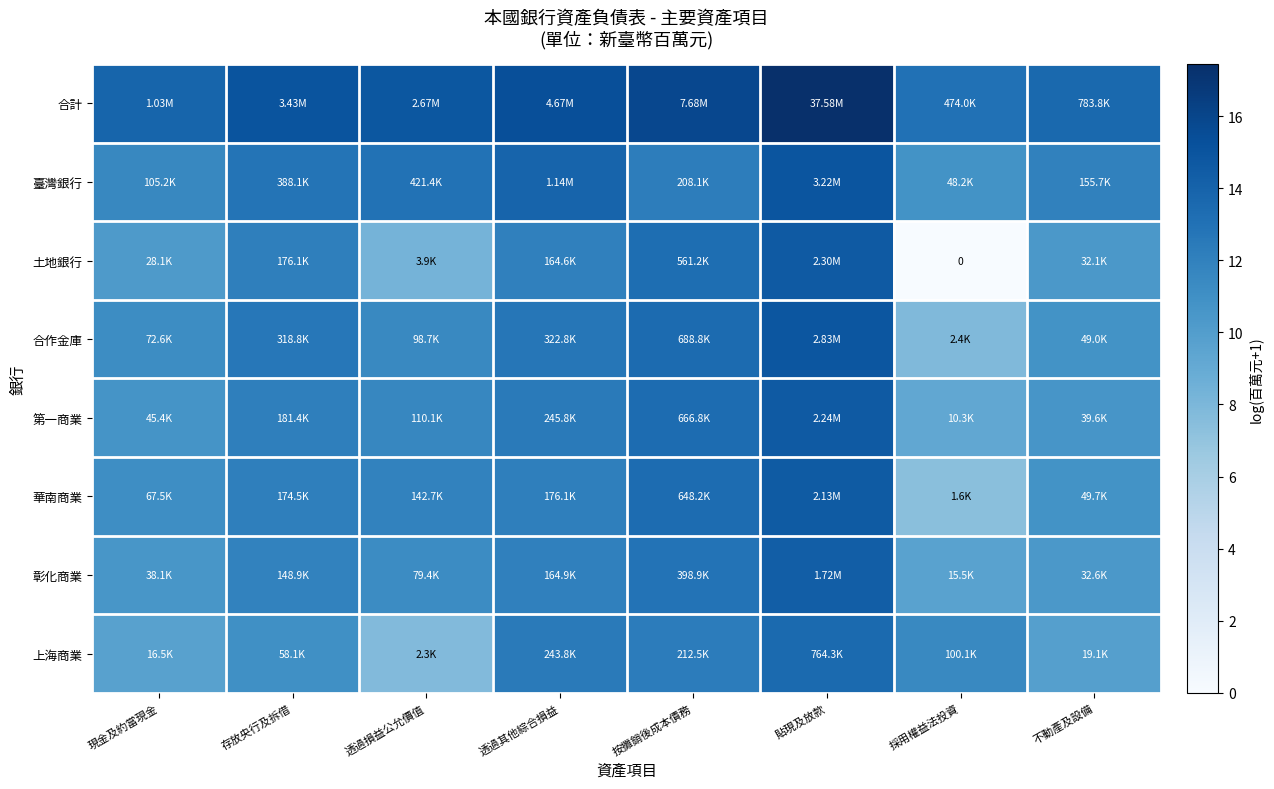

How many values in the 第一商業 series exceed 12?

4